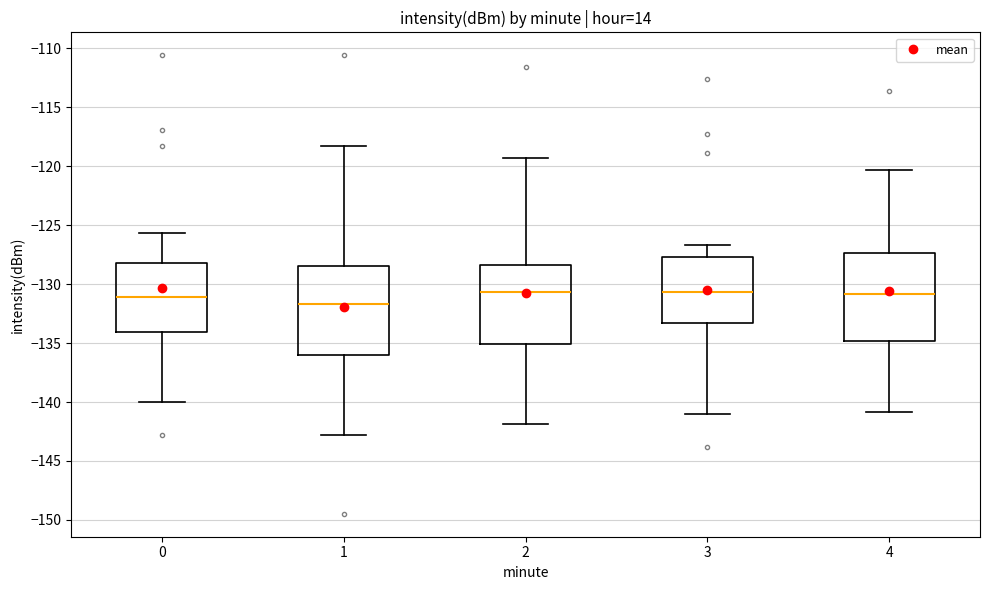

Which box's median line is the lowest?

1